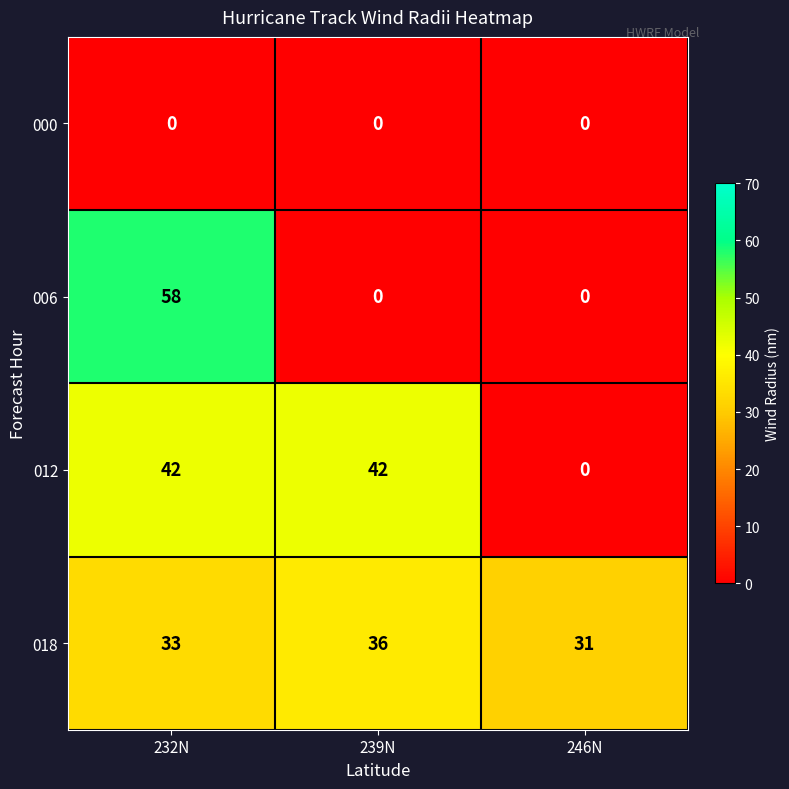

Rank the series by their average value, from highest to lowest.

018, 012, 006, 000